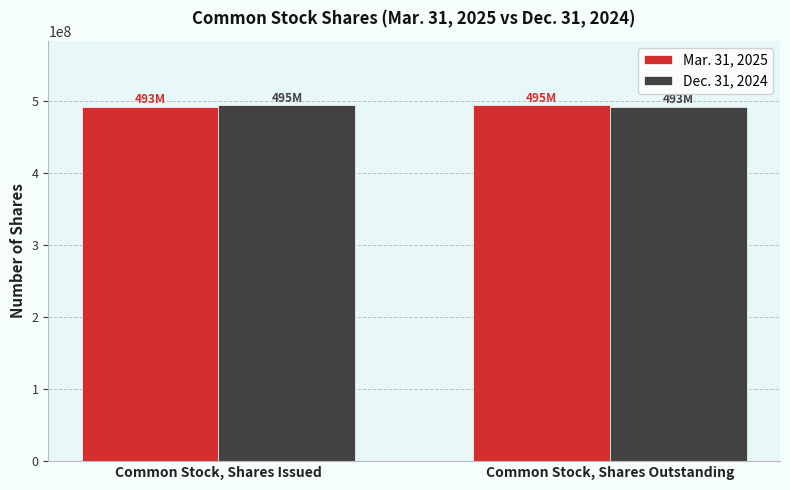

The Dec. 31, 2024 series shows 493000000 at Common Stock, Shares Outstanding. True or false?

True